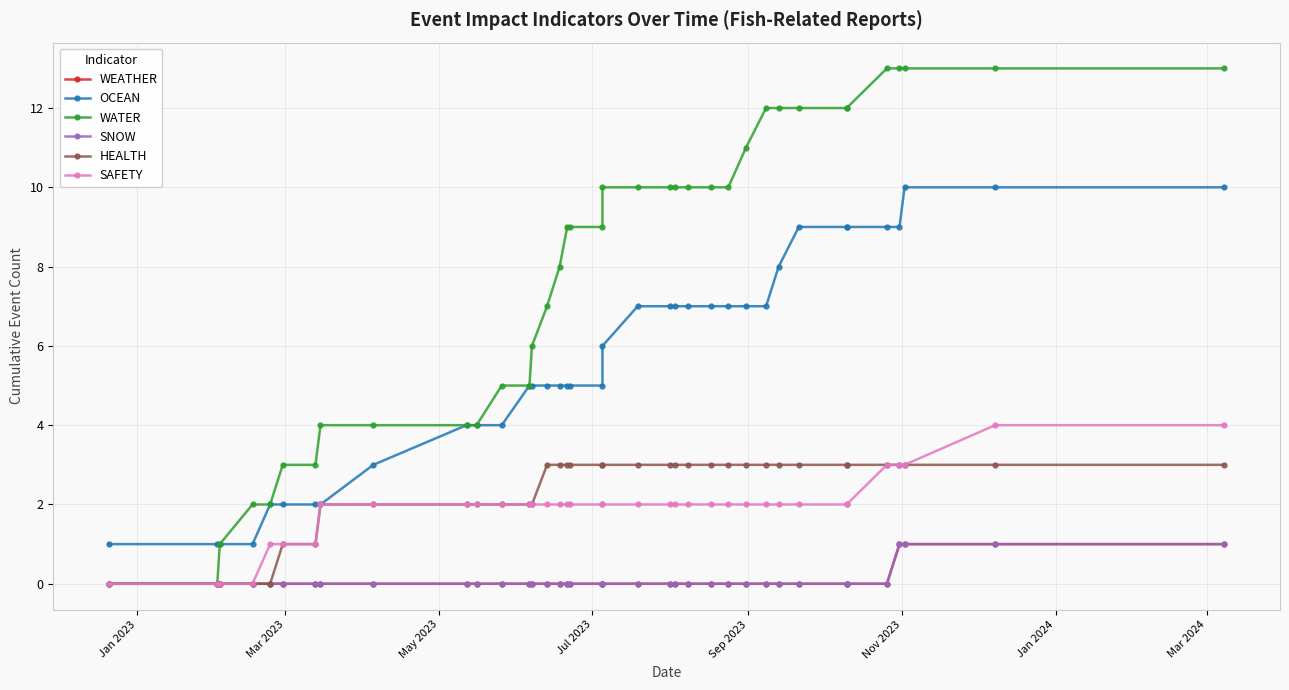

Reading left to right, extract all data points from this chart.

WEATHER: 0	0	0	0	0	0	0	0	0	0	0	0	0	0	0	0	0	0	0	0	0	0	0	0	0	0	0	0	0	0	0	0	0	1	1	1	1
OCEAN: 1	1	1	1	2	2	2	2	3	4	4	4	5	5	5	5	5	5	5	6	7	7	7	7	7	7	7	7	8	9	9	9	9	9	10	10	10
WATER: 0	0	1	2	2	3	3	4	4	4	4	5	5	6	7	8	9	9	9	10	10	10	10	10	10	10	11	12	12	12	12	12	13	13	13	13	13
SNOW: 0	0	0	0	0	0	0	0	0	0	0	0	0	0	0	0	0	0	0	0	0	0	0	0	0	0	0	0	0	0	0	0	0	1	1	1	1
HEALTH: 0	0	0	0	0	1	1	2	2	2	2	2	2	2	3	3	3	3	3	3	3	3	3	3	3	3	3	3	3	3	3	3	3	3	3	3	3
SAFETY: 0	0	0	0	1	1	1	2	2	2	2	2	2	2	2	2	2	2	2	2	2	2	2	2	2	2	2	2	2	2	2	2	3	3	3	4	4